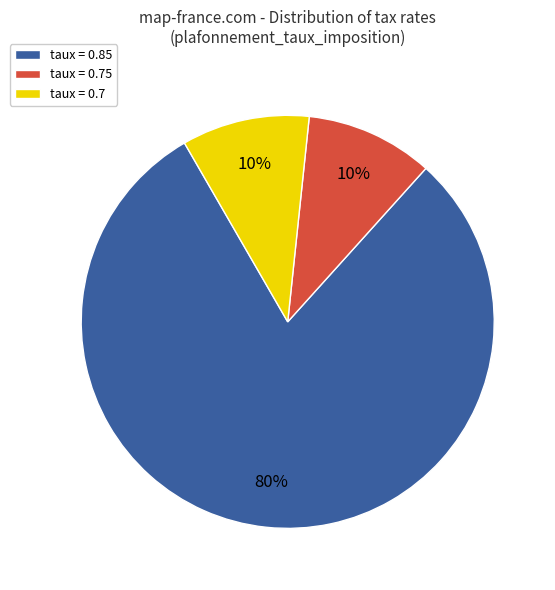

How many slices are in this pie chart?

3